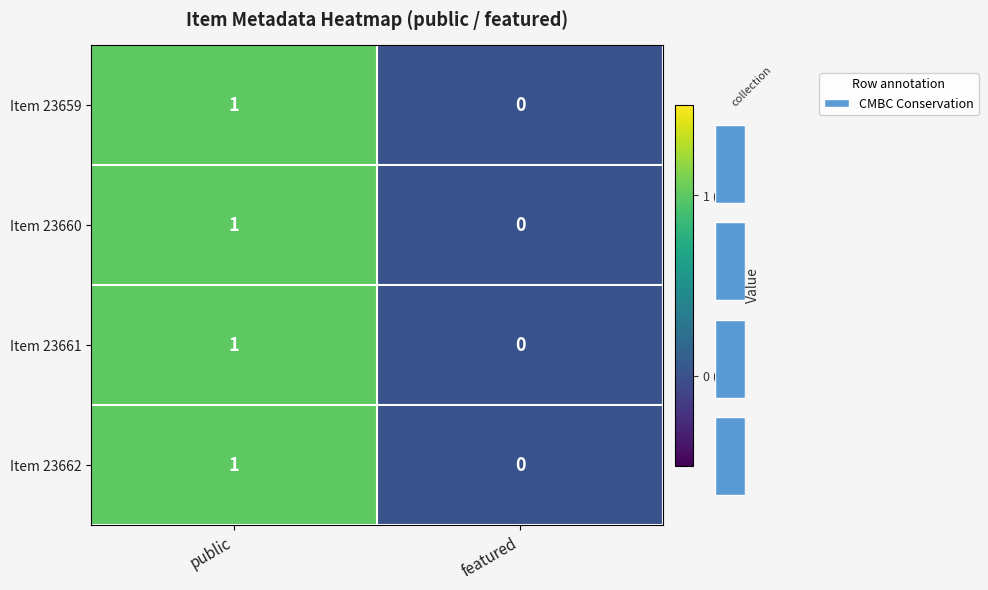

True or false: Item 23661 has a value of 0 at featured.

True